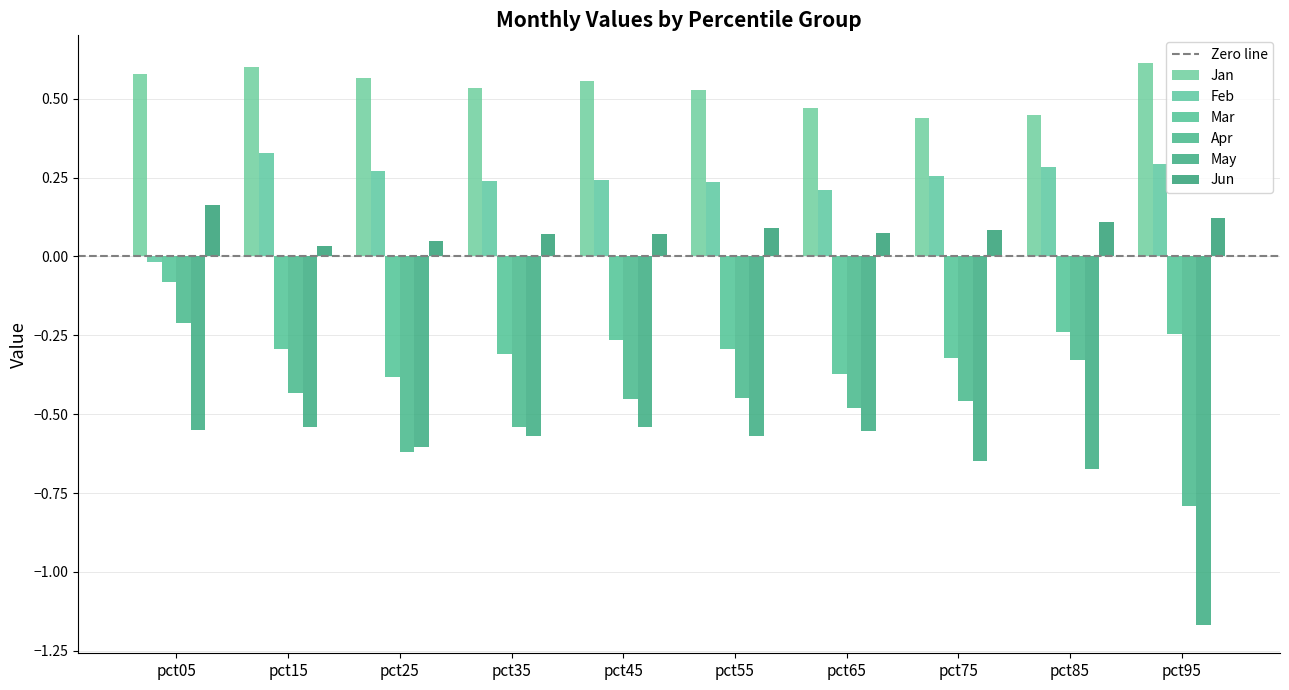

What is the sum of all May values?

-6.4